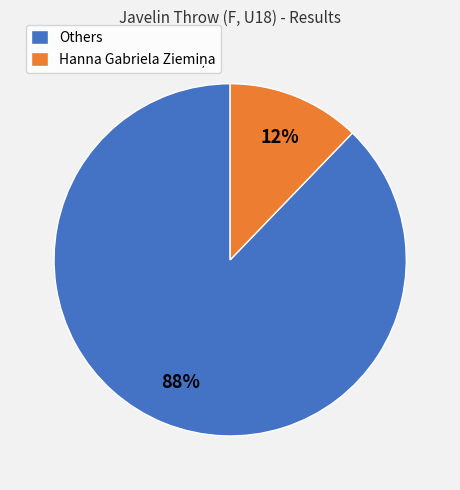

What is the largest slice in the pie chart?

Others